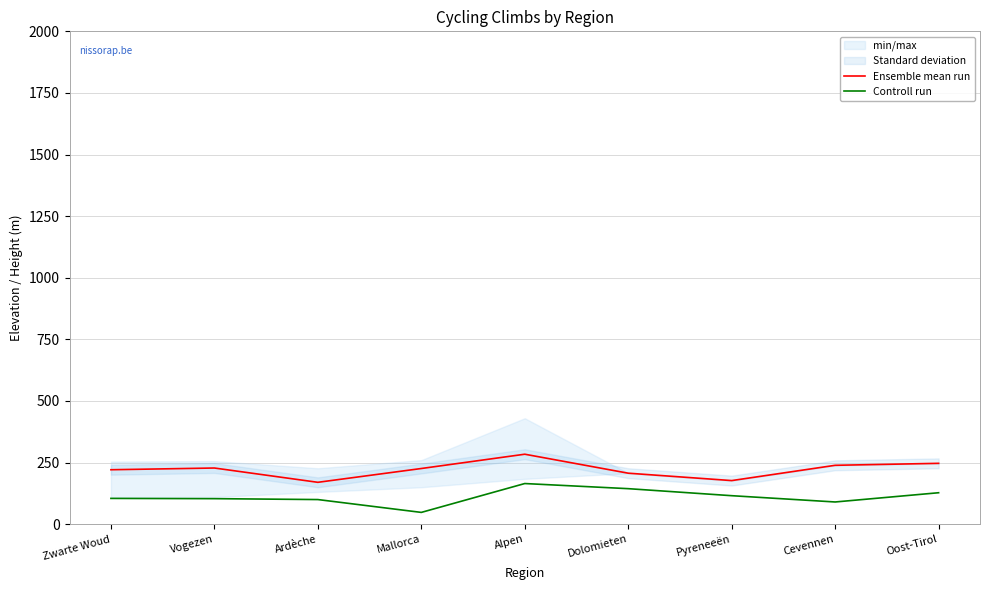

List the series in order of their overall mean, highest first.

Ensemble mean run, Controll run